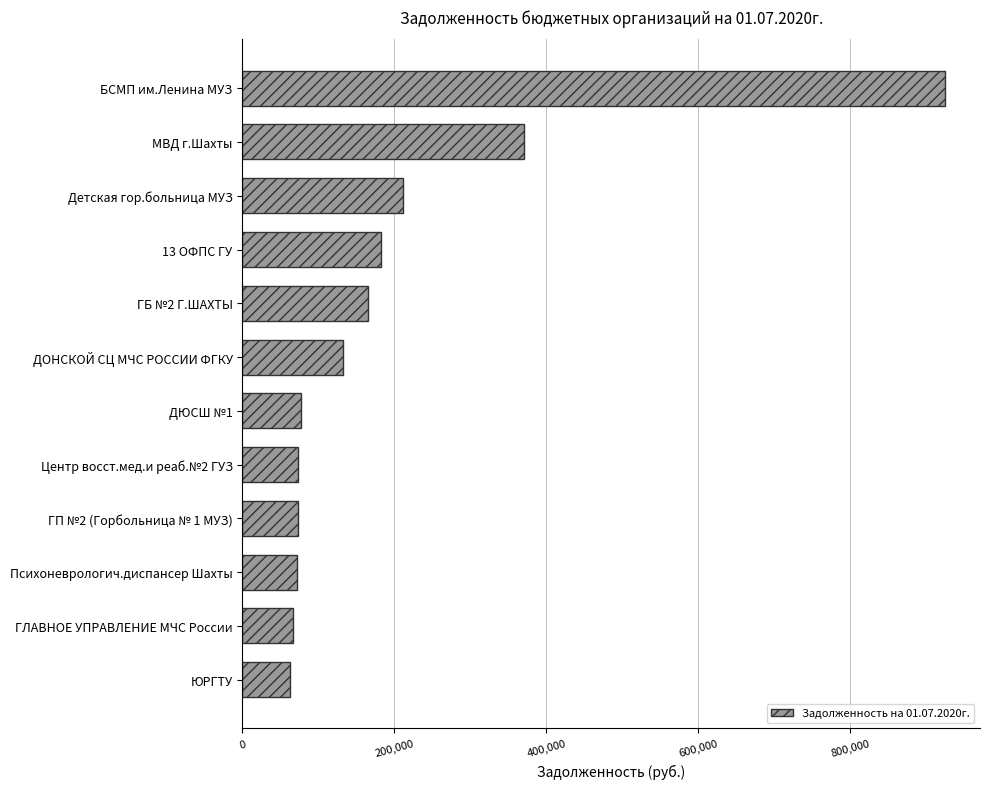

What is the label of the 11th bar from the top?

ГЛАВНОЕ УПРАВЛЕНИЕ МЧС России